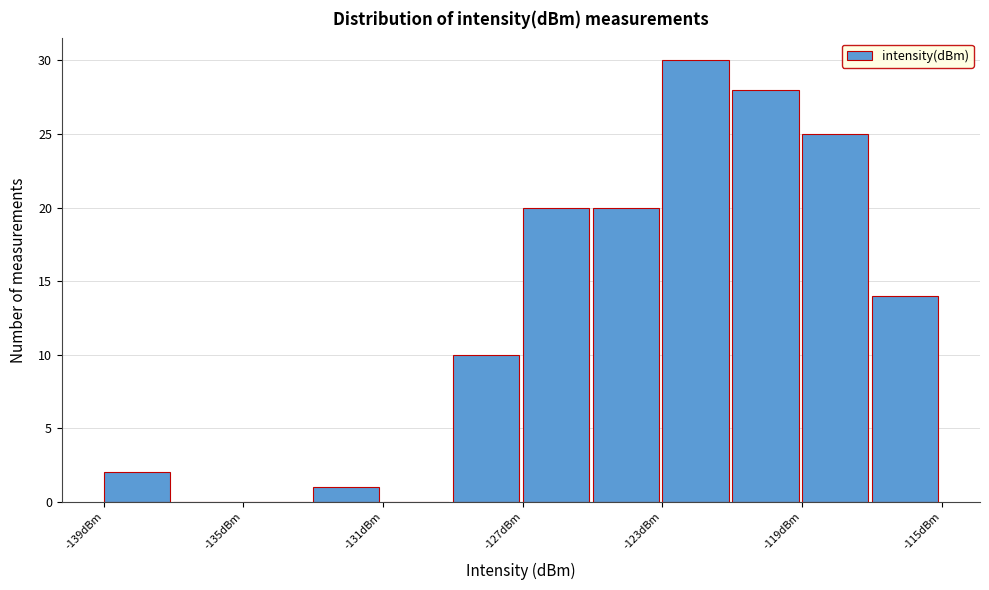

Reading left to right, list every bar in this chart as the range it spans on the x-axis followed by its height. The values are not printed on the chart, so give them approximately, as read against the axis.

-139 to -137: 2
-137 to -135: 0
-135 to -133: 0
-133 to -131: 1
-131 to -129: 0
-129 to -127: 10
-127 to -125: 20
-125 to -123: 20
-123 to -121: 30
-121 to -119: 28
-119 to -117: 25
-117 to -115: 14